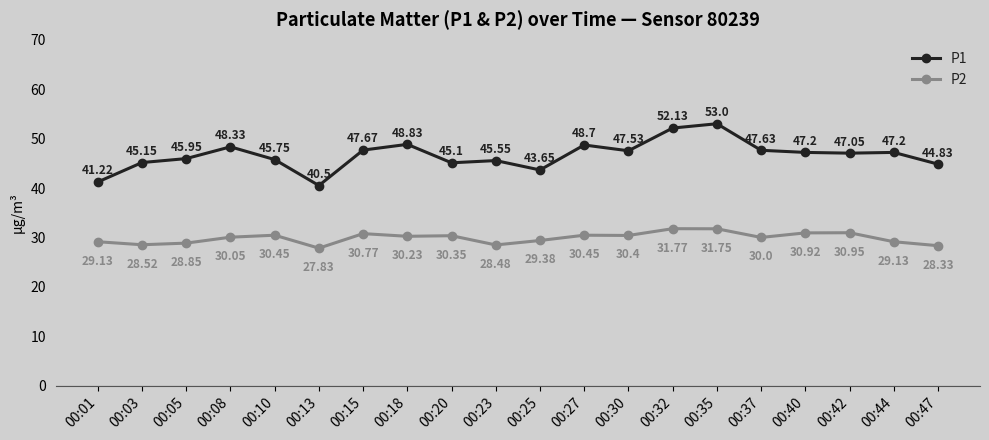

Which label corresponds to the largest value in the chart?

00:35